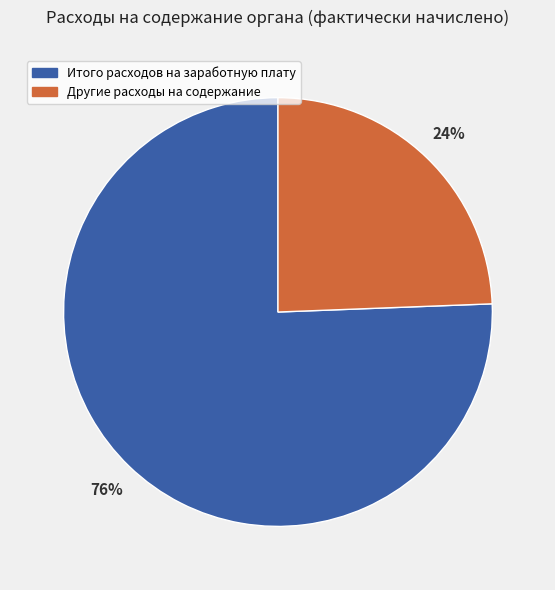

Count the number of slices in the pie.

2